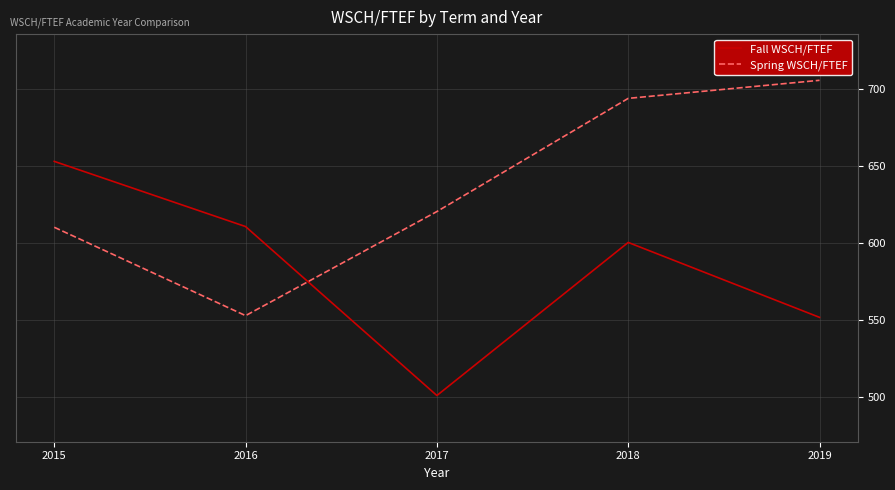

Reading left to right, list all the values displayed in this chart.

Fall WSCH/FTEF: 2015=653.0	2016=610.6	2017=500.9	2018=600.3	2019=551.7
Spring WSCH/FTEF: 2015=610.2	2016=552.8	2017=620.4	2018=693.9	2019=705.6